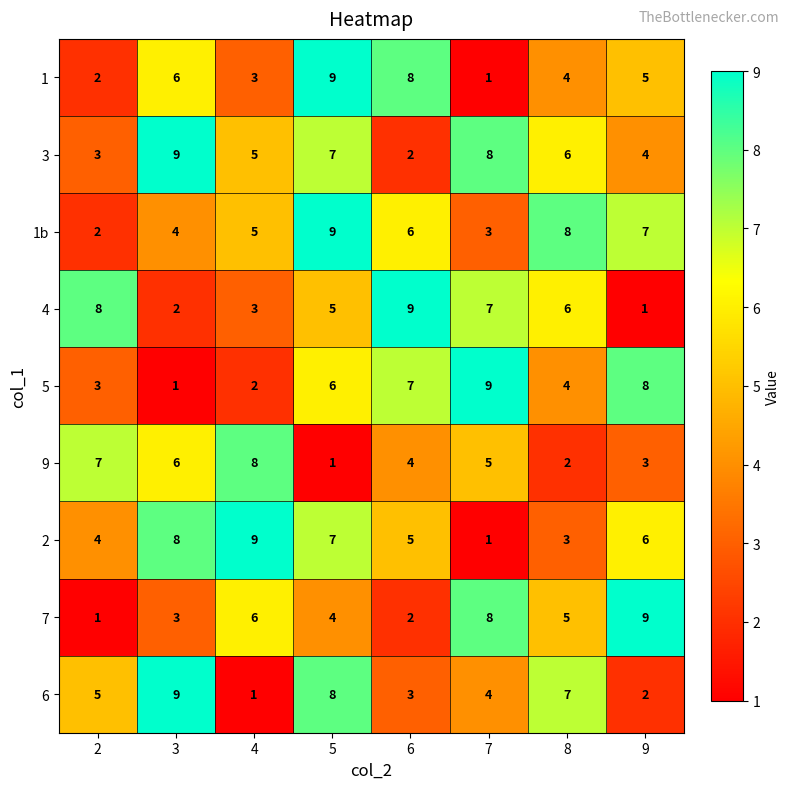

What is the maximum value shown in the chart?

9